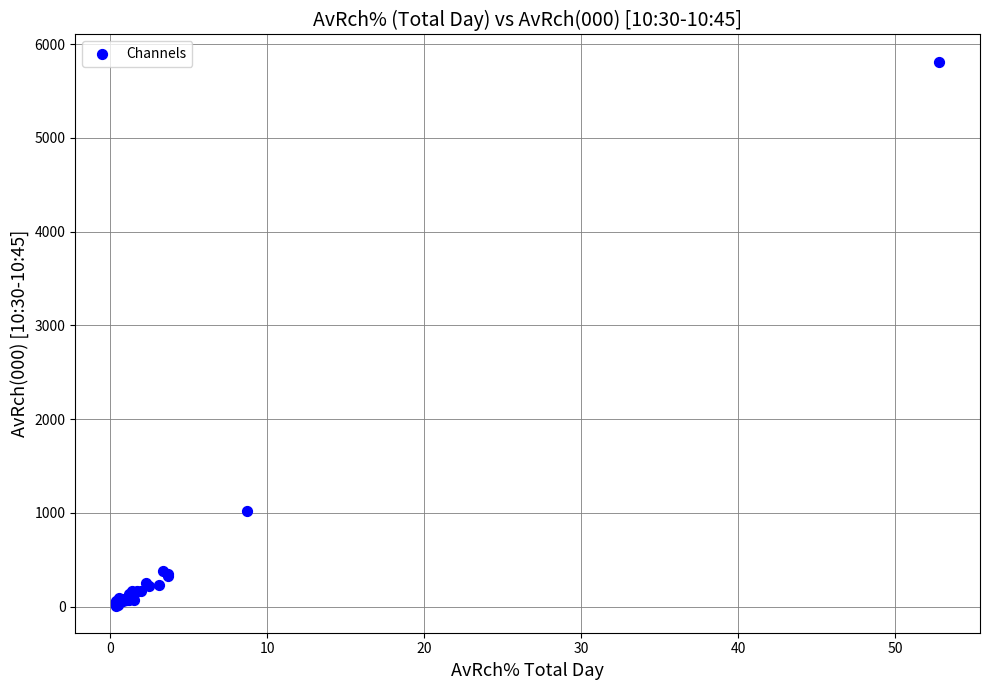

What Y value in the scatter plot is closest to 2912?

1020